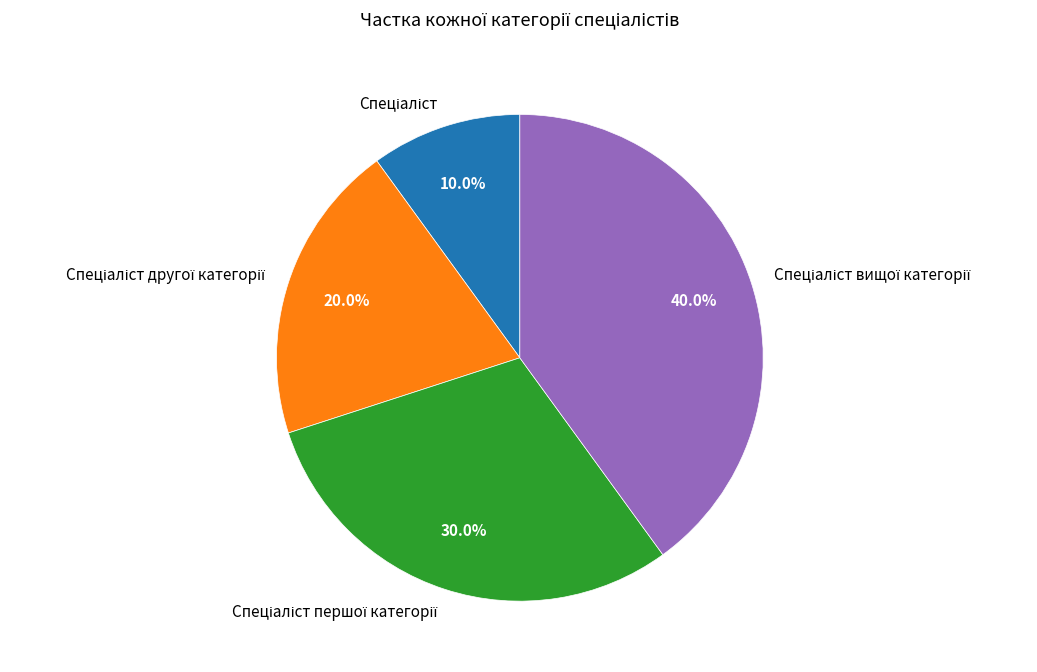

Does any single category account for the majority?

No